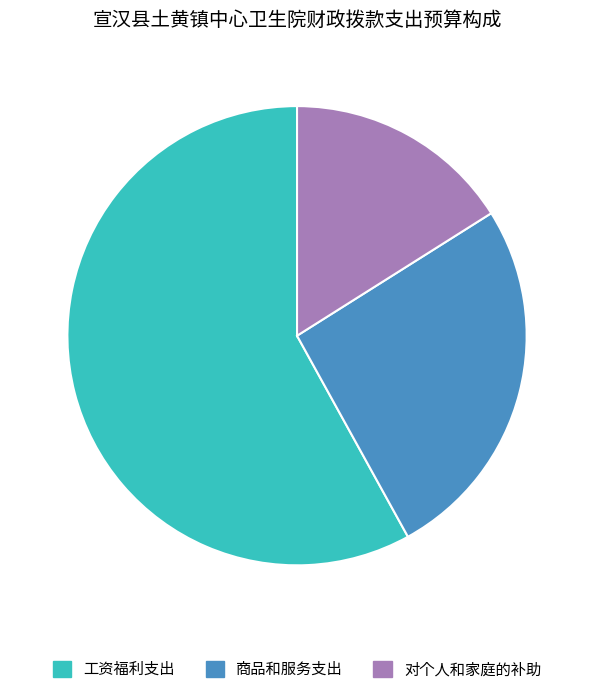

Which category has the smallest portion of the pie?

对个人和家庭的补助